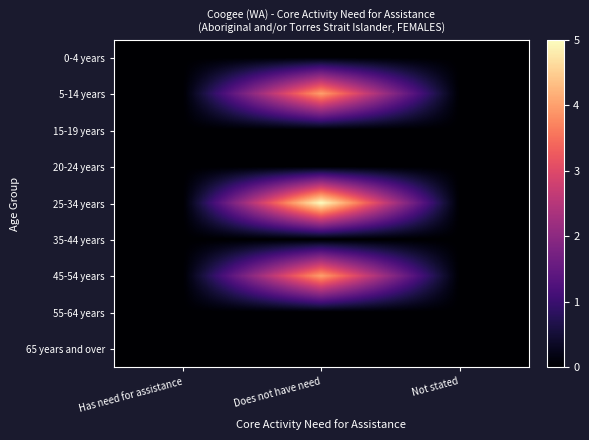

Reading left to right, what are all the values shown in this chart?

0-4 years: Has need for assistance=0	Does not have need=0	Not stated=0
5-14 years: Has need for assistance=0	Does not have need=4	Not stated=0
15-19 years: Has need for assistance=0	Does not have need=0	Not stated=0
20-24 years: Has need for assistance=0	Does not have need=0	Not stated=0
25-34 years: Has need for assistance=0	Does not have need=5	Not stated=0
35-44 years: Has need for assistance=0	Does not have need=0	Not stated=0
45-54 years: Has need for assistance=0	Does not have need=4	Not stated=0
55-64 years: Has need for assistance=0	Does not have need=0	Not stated=0
65 years and over: Has need for assistance=0	Does not have need=0	Not stated=0